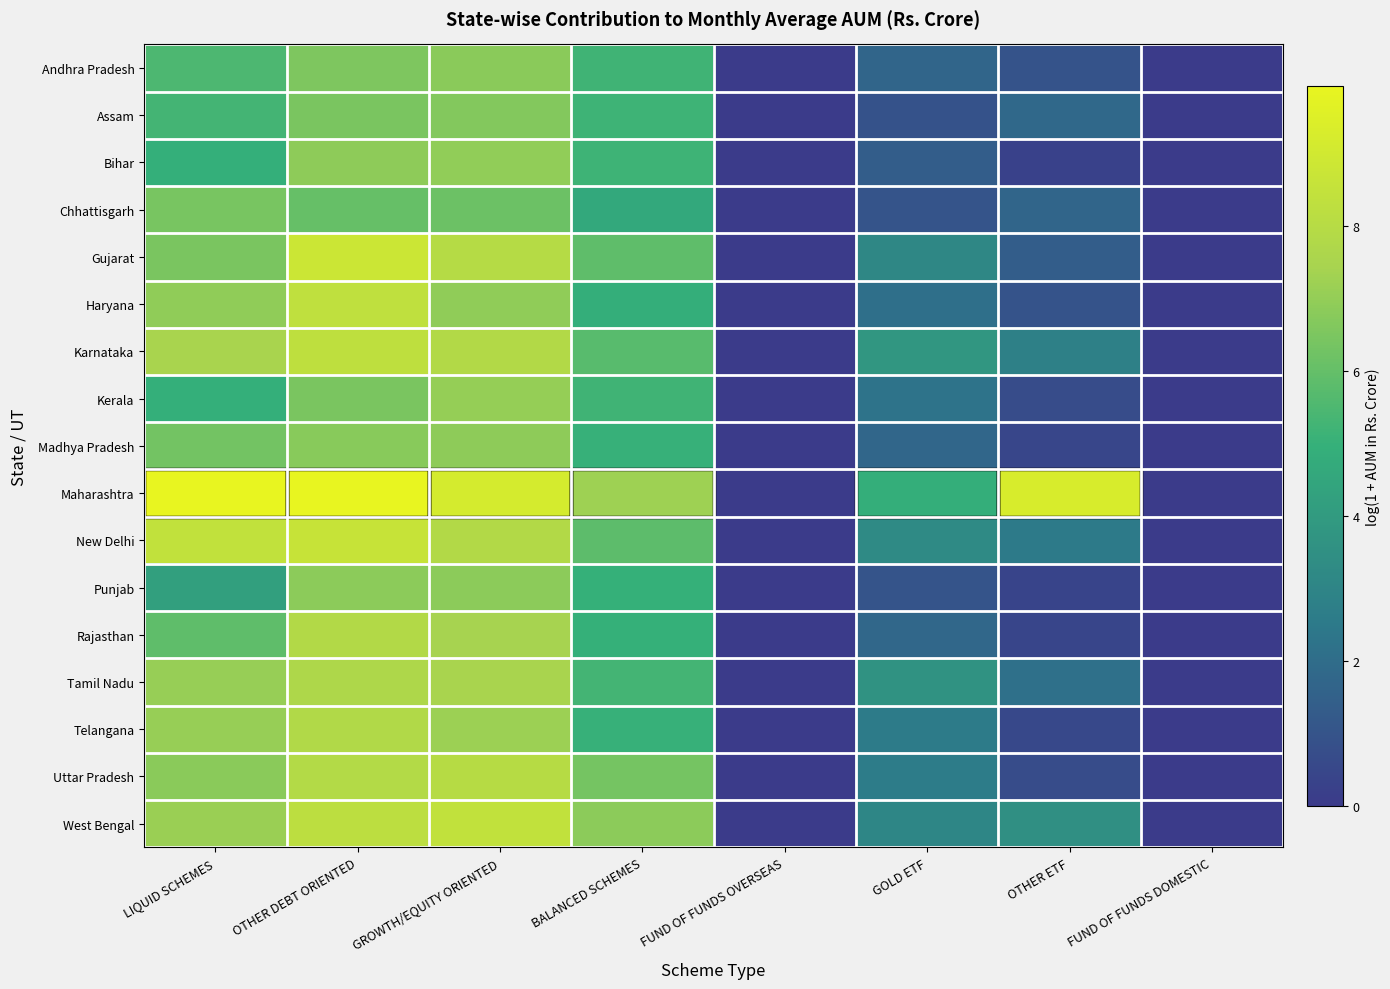

Reading right to left, extract all data points from this chart.

Andhra Pradesh: FUND OF FUNDS DOMESTIC=0.0	OTHER ETF=1.0	GOLD ETF=1.7	FUND OF FUNDS OVERSEAS=0.0	BALANCED SCHEMES=5.2	GROWTH/EQUITY ORIENTED=6.8	OTHER DEBT ORIENTED=6.5	LIQUID SCHEMES=5.5
Assam: FUND OF FUNDS DOMESTIC=0.0	OTHER ETF=1.8	GOLD ETF=1.0	FUND OF FUNDS OVERSEAS=0.0	BALANCED SCHEMES=5.2	GROWTH/EQUITY ORIENTED=6.6	OTHER DEBT ORIENTED=6.5	LIQUID SCHEMES=5.3
Bihar: FUND OF FUNDS DOMESTIC=0.0	OTHER ETF=0.3	GOLD ETF=1.4	FUND OF FUNDS OVERSEAS=0.0	BALANCED SCHEMES=5.2	GROWTH/EQUITY ORIENTED=7.0	OTHER DEBT ORIENTED=6.9	LIQUID SCHEMES=4.9
Chhattisgarh: FUND OF FUNDS DOMESTIC=0.0	OTHER ETF=1.7	GOLD ETF=1.0	FUND OF FUNDS OVERSEAS=0.0	BALANCED SCHEMES=4.6	GROWTH/EQUITY ORIENTED=6.1	OTHER DEBT ORIENTED=6.0	LIQUID SCHEMES=6.4
Gujarat: FUND OF FUNDS DOMESTIC=0.0	OTHER ETF=1.4	GOLD ETF=3.1	FUND OF FUNDS OVERSEAS=0.0	BALANCED SCHEMES=5.9	GROWTH/EQUITY ORIENTED=8.0	OTHER DEBT ORIENTED=8.8	LIQUID SCHEMES=6.4
Haryana: FUND OF FUNDS DOMESTIC=0.0	OTHER ETF=1.0	GOLD ETF=2.1	FUND OF FUNDS OVERSEAS=0.0	BALANCED SCHEMES=4.9	GROWTH/EQUITY ORIENTED=6.9	OTHER DEBT ORIENTED=8.4	LIQUID SCHEMES=6.9
Karnataka: FUND OF FUNDS DOMESTIC=0.0	OTHER ETF=2.8	GOLD ETF=3.8	FUND OF FUNDS OVERSEAS=0.0	BALANCED SCHEMES=5.7	GROWTH/EQUITY ORIENTED=7.9	OTHER DEBT ORIENTED=8.3	LIQUID SCHEMES=7.5
Kerala: FUND OF FUNDS DOMESTIC=0.0	OTHER ETF=0.7	GOLD ETF=2.2	FUND OF FUNDS OVERSEAS=0.0	BALANCED SCHEMES=5.2	GROWTH/EQUITY ORIENTED=7.0	OTHER DEBT ORIENTED=6.5	LIQUID SCHEMES=5.0
Madhya Pradesh: FUND OF FUNDS DOMESTIC=0.0	OTHER ETF=0.5	GOLD ETF=1.7	FUND OF FUNDS OVERSEAS=0.0	BALANCED SCHEMES=5.0	GROWTH/EQUITY ORIENTED=6.9	OTHER DEBT ORIENTED=6.8	LIQUID SCHEMES=6.3
Maharashtra: FUND OF FUNDS DOMESTIC=0.0	OTHER ETF=9.3	GOLD ETF=4.9	FUND OF FUNDS OVERSEAS=0.0	BALANCED SCHEMES=7.2	GROWTH/EQUITY ORIENTED=9.2	OTHER DEBT ORIENTED=9.9	LIQUID SCHEMES=9.9
New Delhi: FUND OF FUNDS DOMESTIC=0.0	OTHER ETF=2.5	GOLD ETF=3.3	FUND OF FUNDS OVERSEAS=0.0	BALANCED SCHEMES=5.8	GROWTH/EQUITY ORIENTED=7.9	OTHER DEBT ORIENTED=8.6	LIQUID SCHEMES=8.4
Punjab: FUND OF FUNDS DOMESTIC=0.0	OTHER ETF=0.4	GOLD ETF=1.0	FUND OF FUNDS OVERSEAS=0.0	BALANCED SCHEMES=5.0	GROWTH/EQUITY ORIENTED=6.8	OTHER DEBT ORIENTED=6.9	LIQUID SCHEMES=4.2
Rajasthan: FUND OF FUNDS DOMESTIC=0.0	OTHER ETF=0.5	GOLD ETF=1.8	FUND OF FUNDS OVERSEAS=0.0	BALANCED SCHEMES=5.0	GROWTH/EQUITY ORIENTED=7.4	OTHER DEBT ORIENTED=7.9	LIQUID SCHEMES=5.9
Tamil Nadu: FUND OF FUNDS DOMESTIC=0.0	OTHER ETF=2.1	GOLD ETF=3.6	FUND OF FUNDS OVERSEAS=0.0	BALANCED SCHEMES=5.3	GROWTH/EQUITY ORIENTED=7.5	OTHER DEBT ORIENTED=7.7	LIQUID SCHEMES=7.1
Telangana: FUND OF FUNDS DOMESTIC=0.0	OTHER ETF=0.6	GOLD ETF=2.6	FUND OF FUNDS OVERSEAS=0.0	BALANCED SCHEMES=5.0	GROWTH/EQUITY ORIENTED=7.2	OTHER DEBT ORIENTED=7.8	LIQUID SCHEMES=7.1
Uttar Pradesh: FUND OF FUNDS DOMESTIC=0.0	OTHER ETF=0.7	GOLD ETF=2.6	FUND OF FUNDS OVERSEAS=0.0	BALANCED SCHEMES=6.4	GROWTH/EQUITY ORIENTED=8.0	OTHER DEBT ORIENTED=7.9	LIQUID SCHEMES=6.8
West Bengal: FUND OF FUNDS DOMESTIC=0.0	OTHER ETF=3.5	GOLD ETF=3.1	FUND OF FUNDS OVERSEAS=0.0	BALANCED SCHEMES=6.9	GROWTH/EQUITY ORIENTED=8.4	OTHER DEBT ORIENTED=8.2	LIQUID SCHEMES=7.1